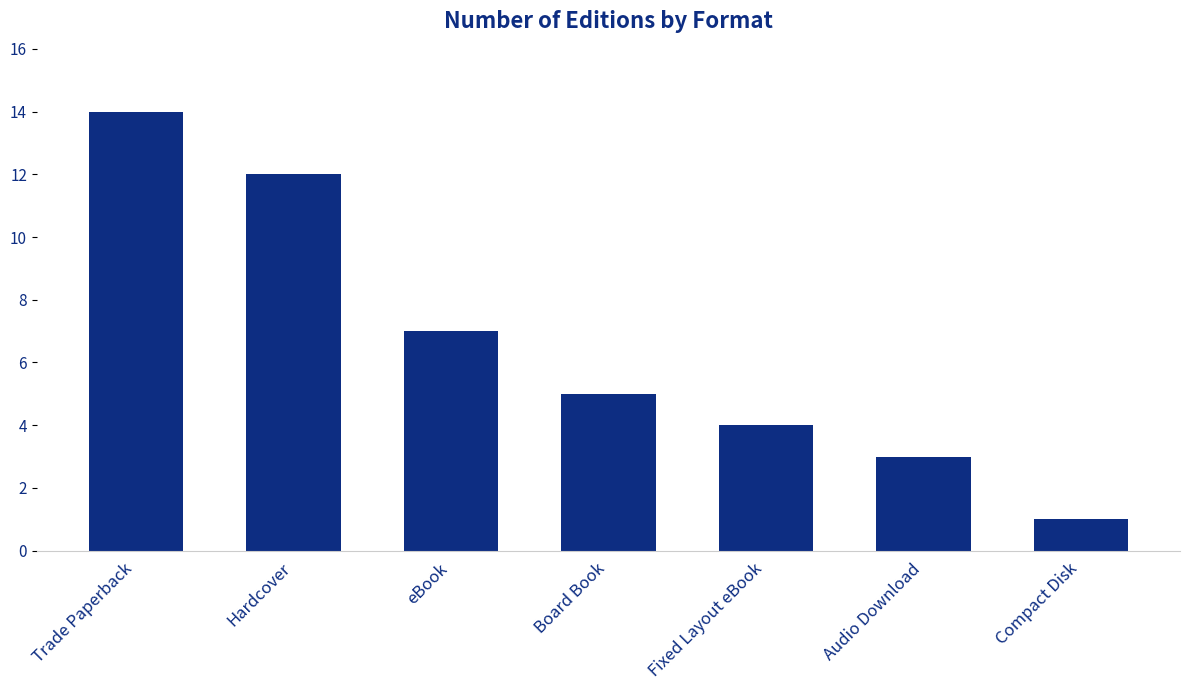

List the labels in order of value, largest first.

Trade Paperback, Hardcover, eBook, Board Book, Fixed Layout eBook, Audio Download, Compact Disk